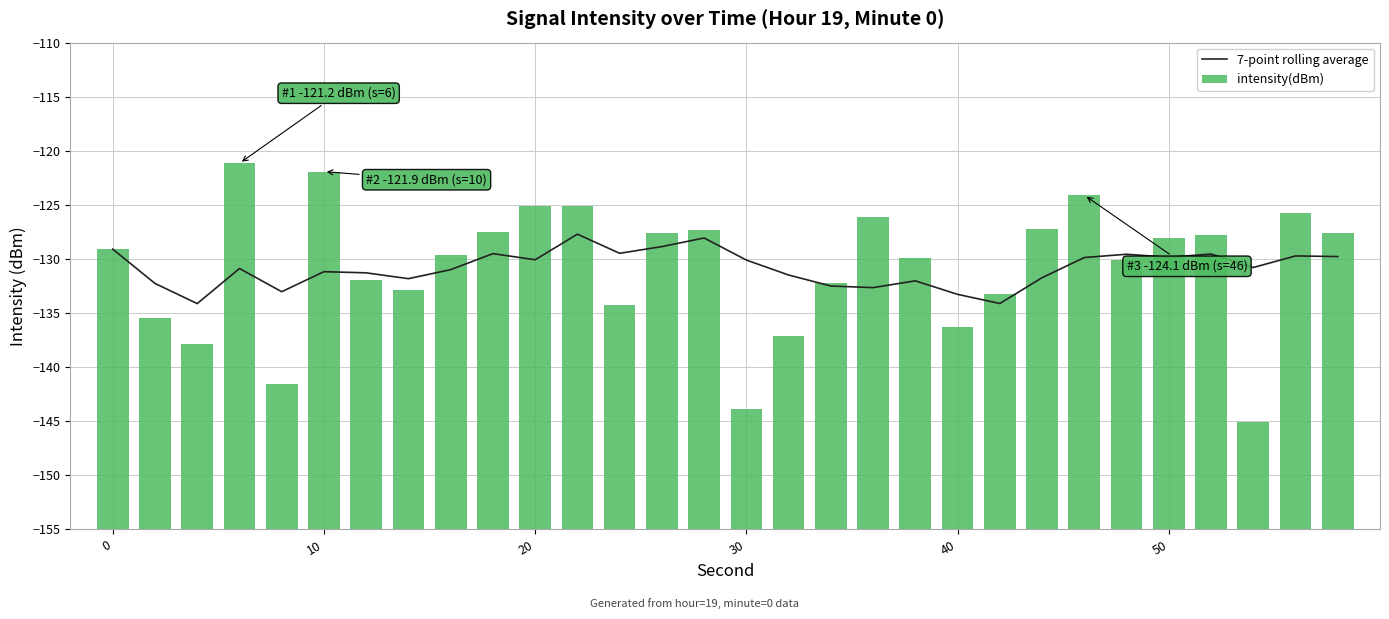

The 7-point rolling average series shows -186.4 at 10. True or false?

False